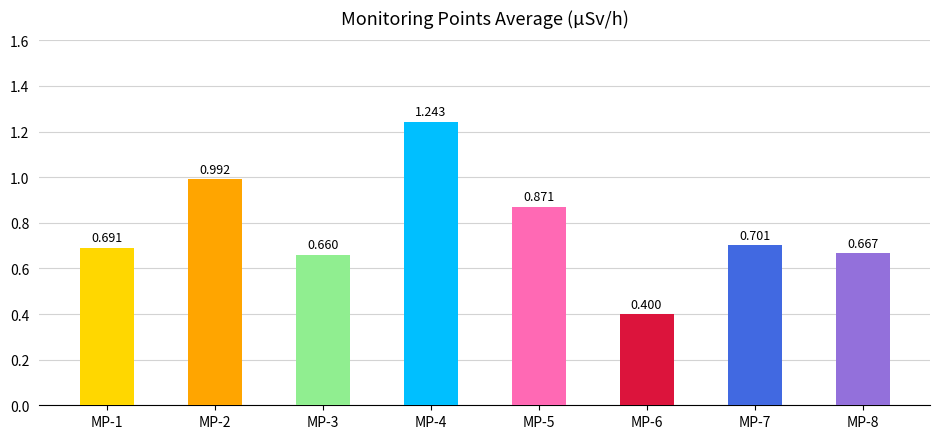

At which category does the chart reach its peak across all series?

MP-4